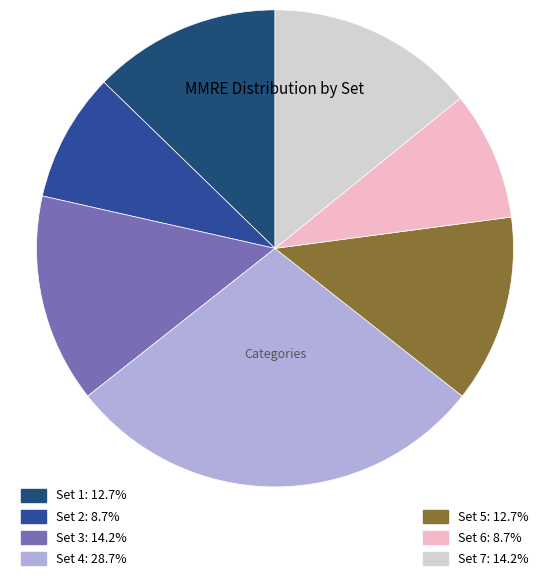

Is there a majority slice in this chart?

No